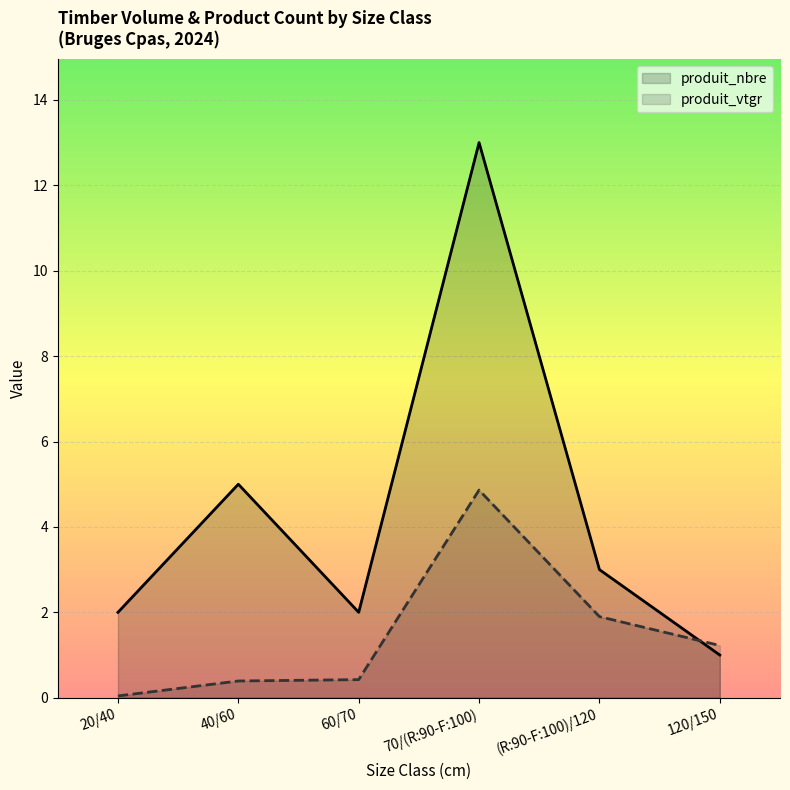

At which label is produit_nbre closest to 7?

40/60